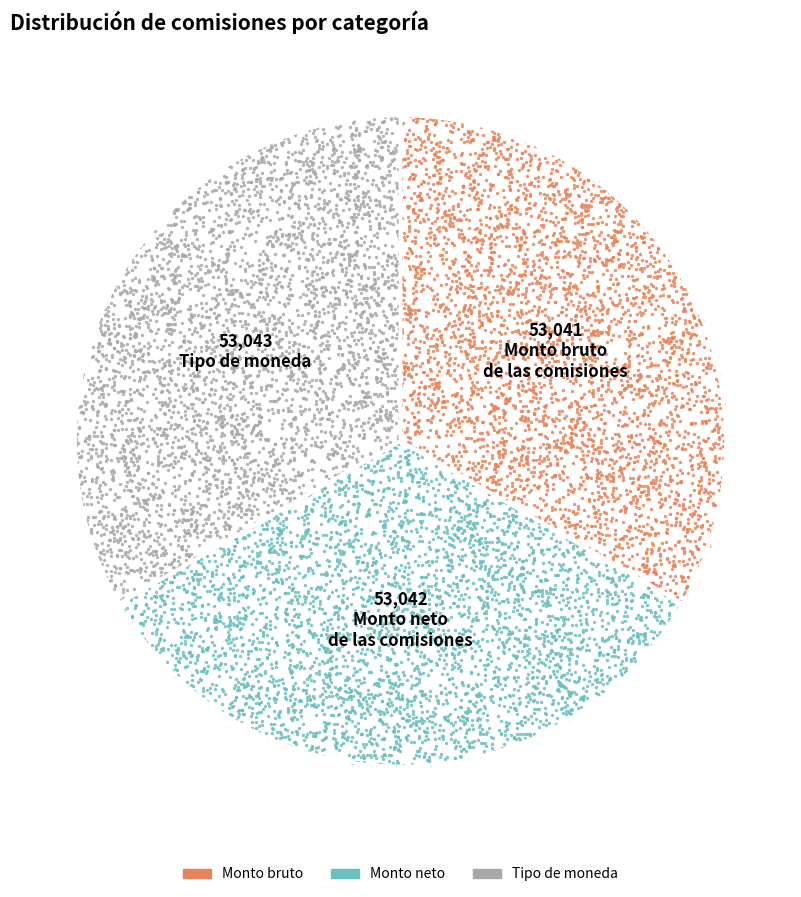

How many segments does this pie chart have?

3